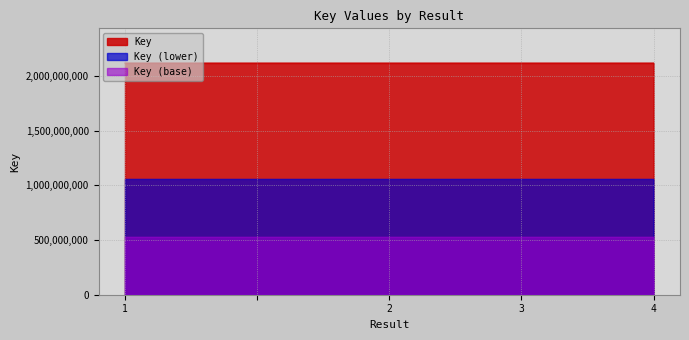

What is the maximum value shown in the chart?

2117903647.0